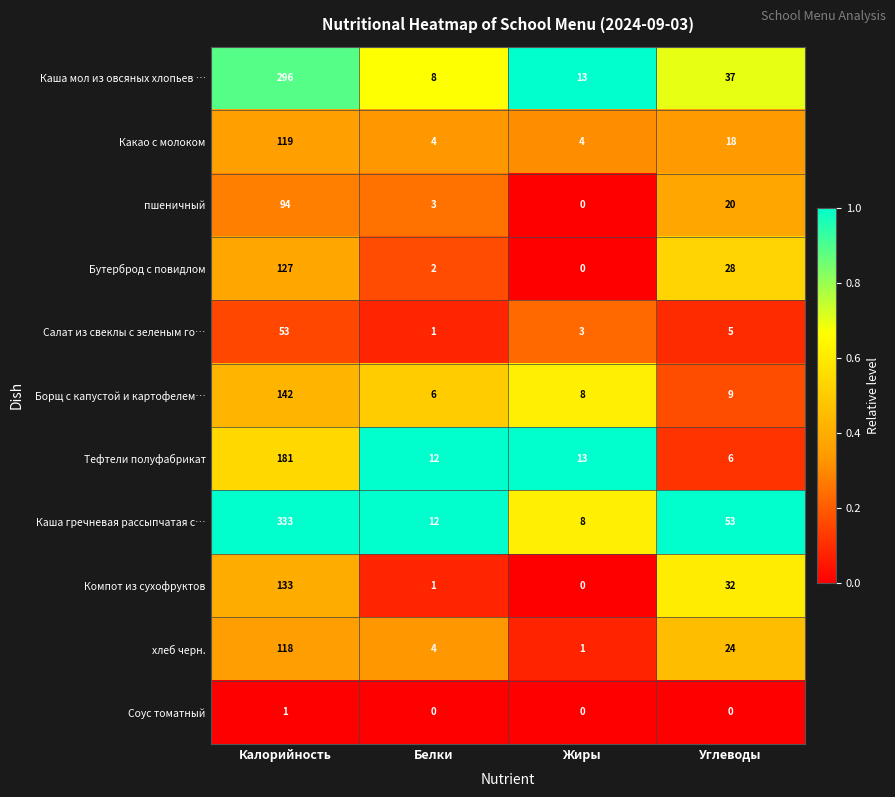

Where is Борщ с капустой и картофелем… nearest to the value 74?

Углеводы